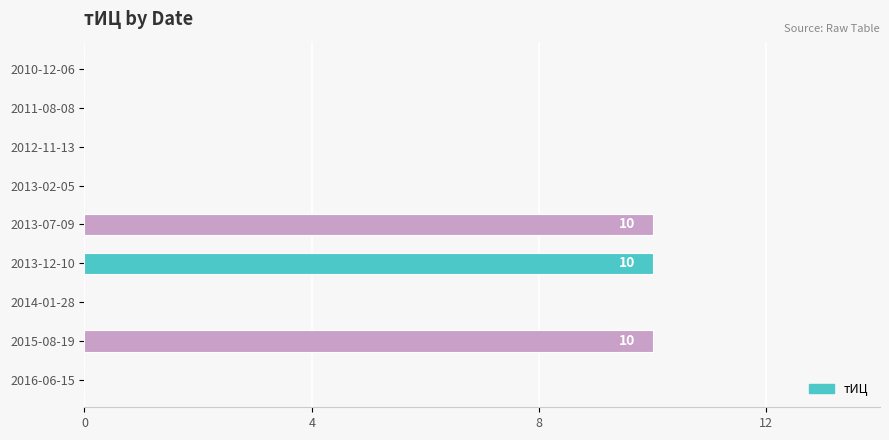

The chart shows a value of 0 at 2013-02-05. True or false?

True